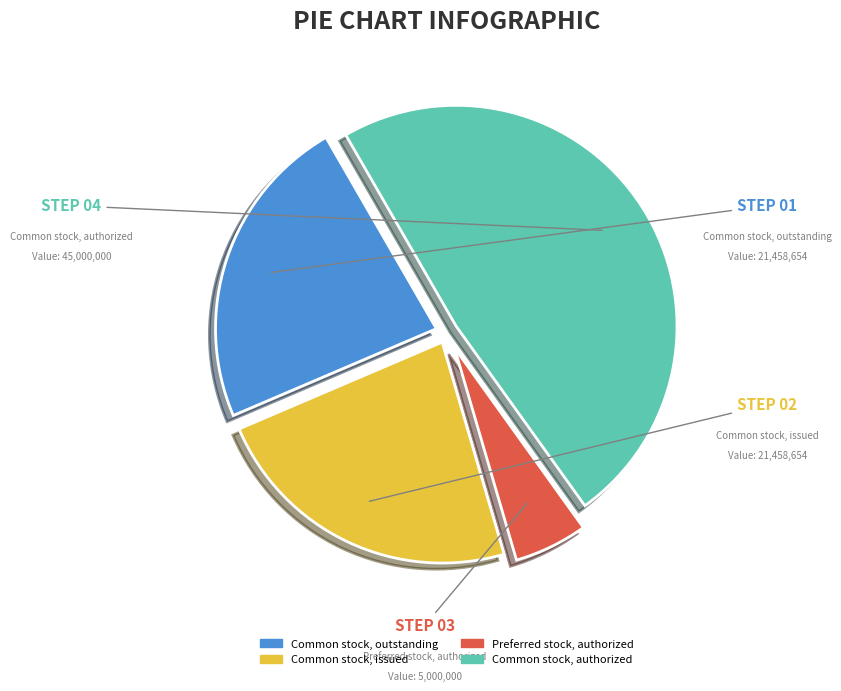

Do Common stock, authorized and Common stock, outstanding together represent more than half of the pie?

Yes